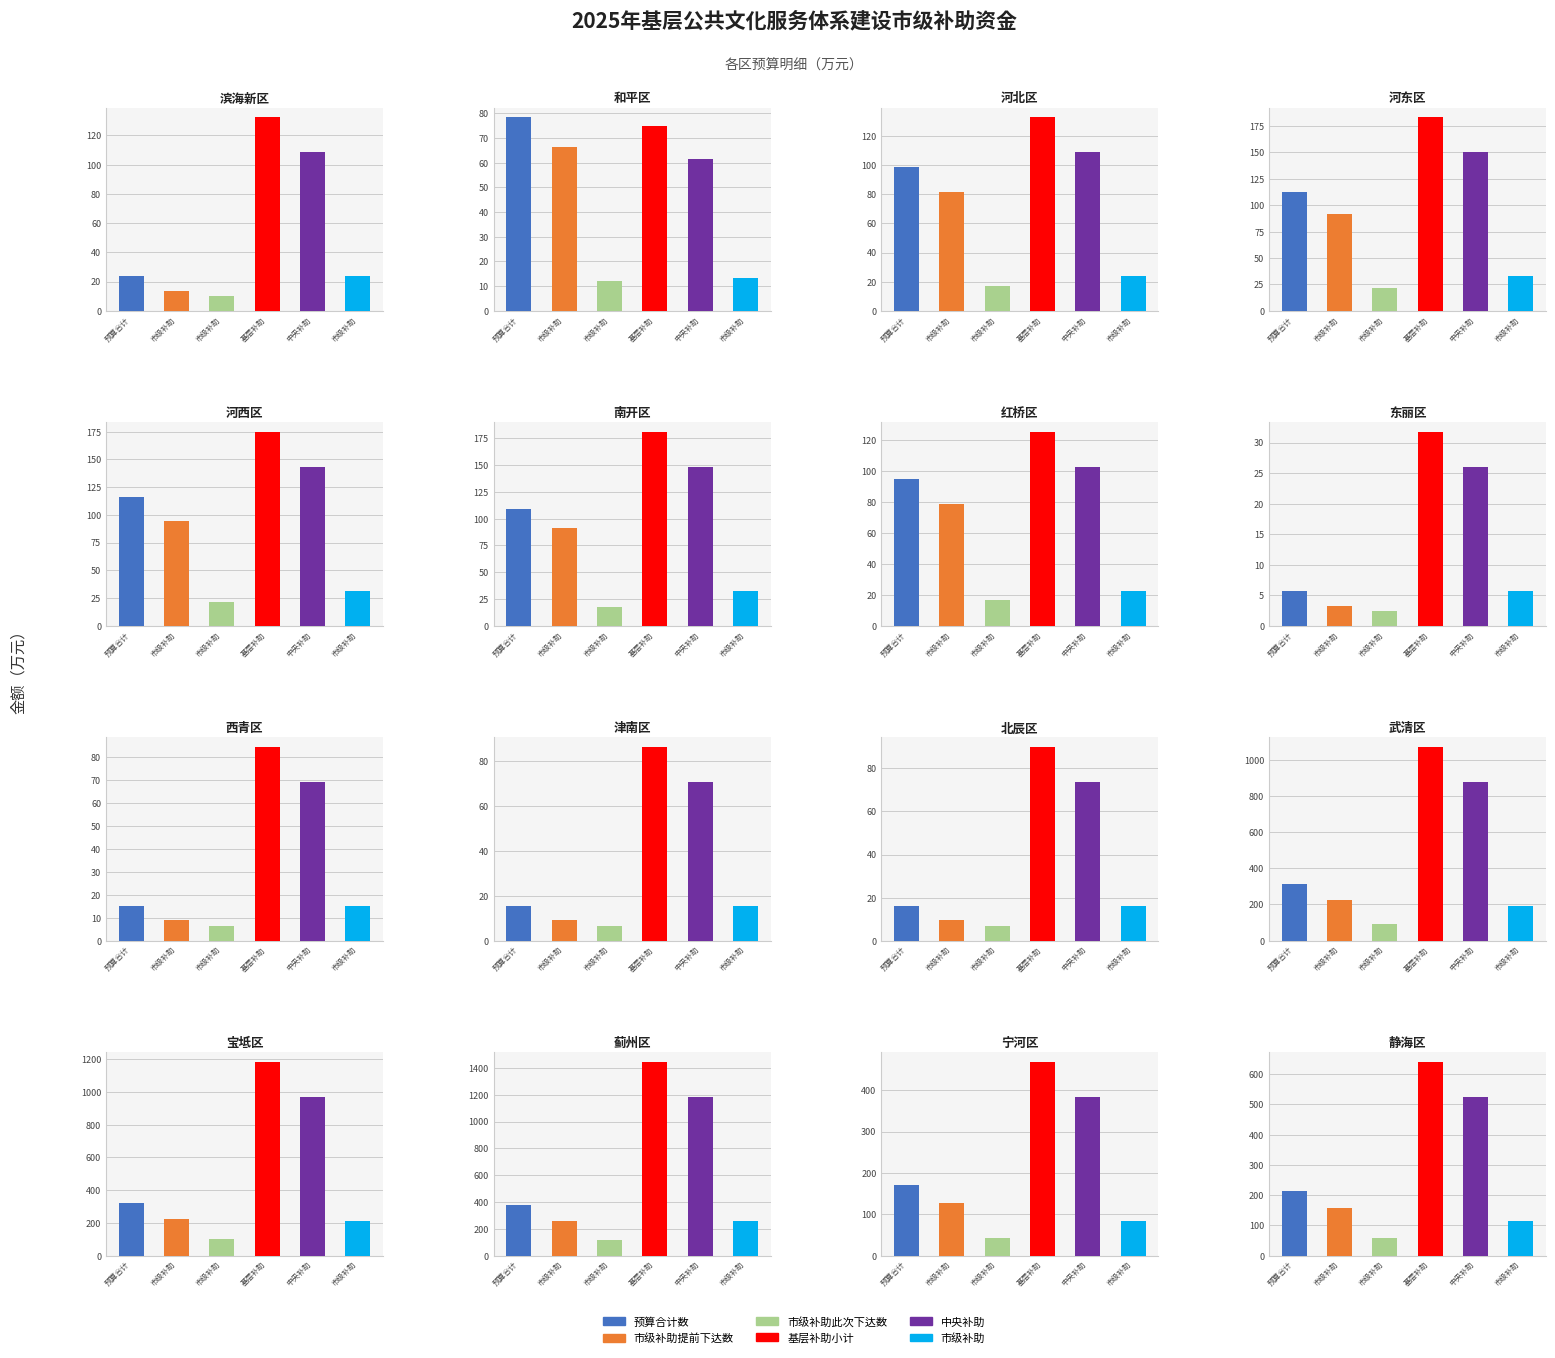

Reading left to right, what are all the values shown in this chart?

预算合计数: 23.7	78.4	98.8	112.8	116.2	108.6	94.9	5.7	15.1	15.4	16.1	314.0	321.4	375.6	171.1	214.5
市级补助提前下达数: 13.7	66.4	81.5	91.3	94.8	91.0	78.5	3.3	8.9	9.1	9.4	222.8	223.1	257.4	127.9	157.2
市级补助此次下达数: 10.0	12.0	17.3	21.5	21.4	17.6	16.4	2.4	6.2	6.3	6.7	91.2	98.3	118.2	43.2	57.3
基层补助小计: 132.4	74.9	133.0	183.4	174.5	180.7	125.3	31.7	84.4	86.3	89.9	1071.3	1182.7	1444.0	468.0	640.5
中央补助: 108.7	61.5	109.2	150.6	143.3	148.6	102.9	26.0	69.3	70.9	73.8	879.8	971.3	1185.9	384.4	526.0
市级补助: 23.7	13.4	23.8	32.8	31.2	32.1	22.4	5.7	15.1	15.4	16.1	191.5	211.4	258.1	83.6	114.5